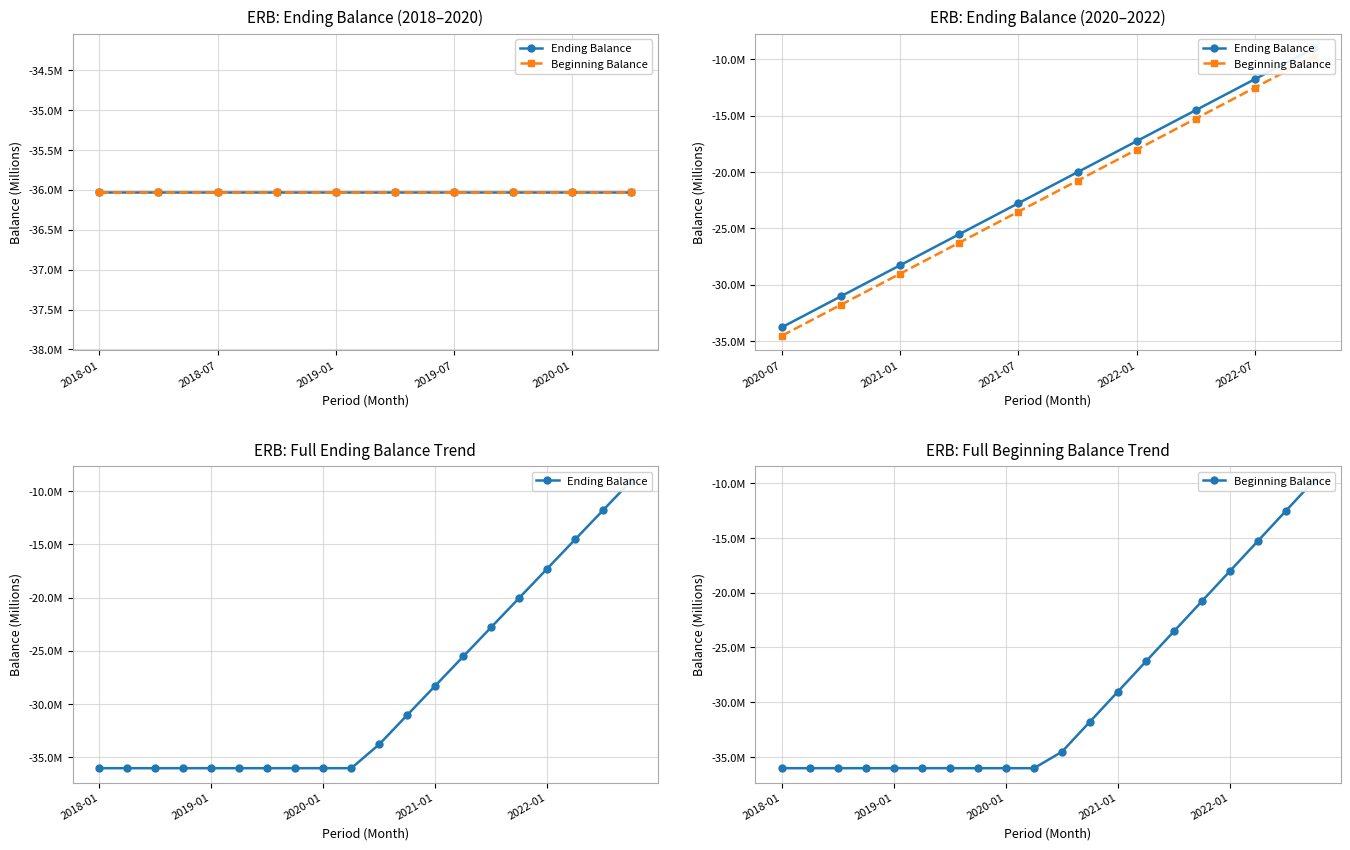

What is the total value across all series at 5?

-72.1